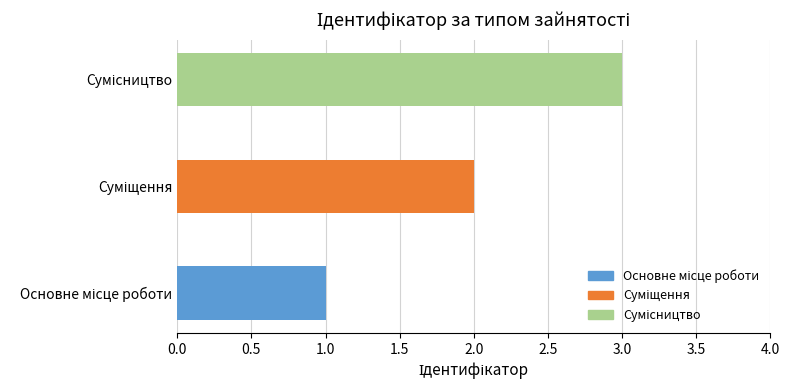

What is the maximum value shown in the chart?

3